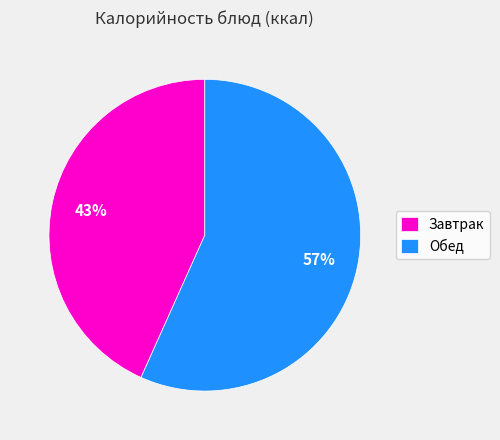

True or false: Завтрак accounts for 32% of the total.

False